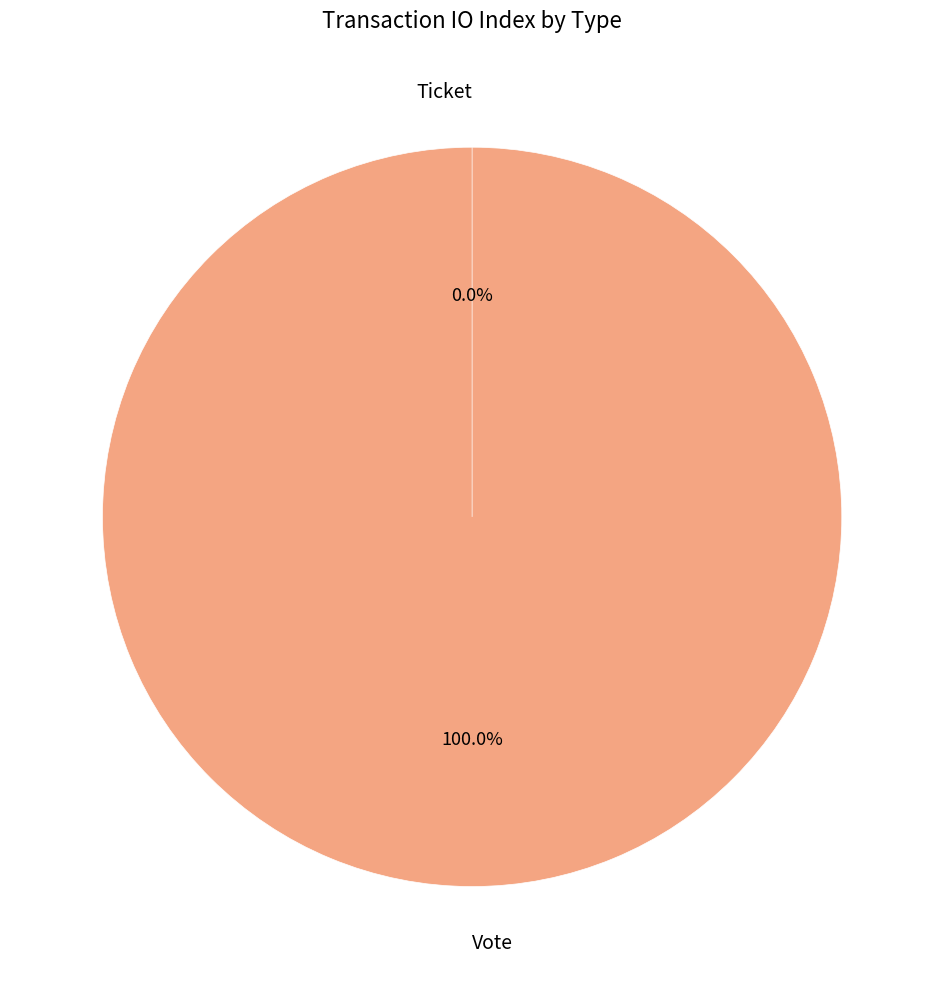

Count the number of slices in the pie.

2